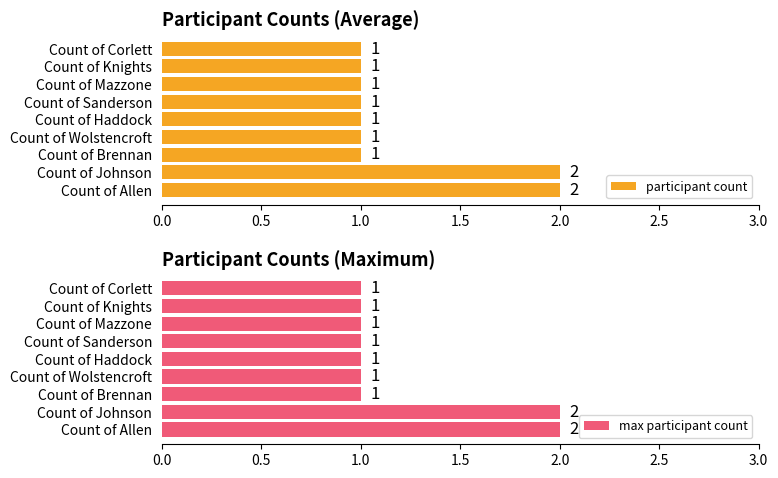

What is the sum of the participant count values at Count of Haddock and Count of Johnson?

3